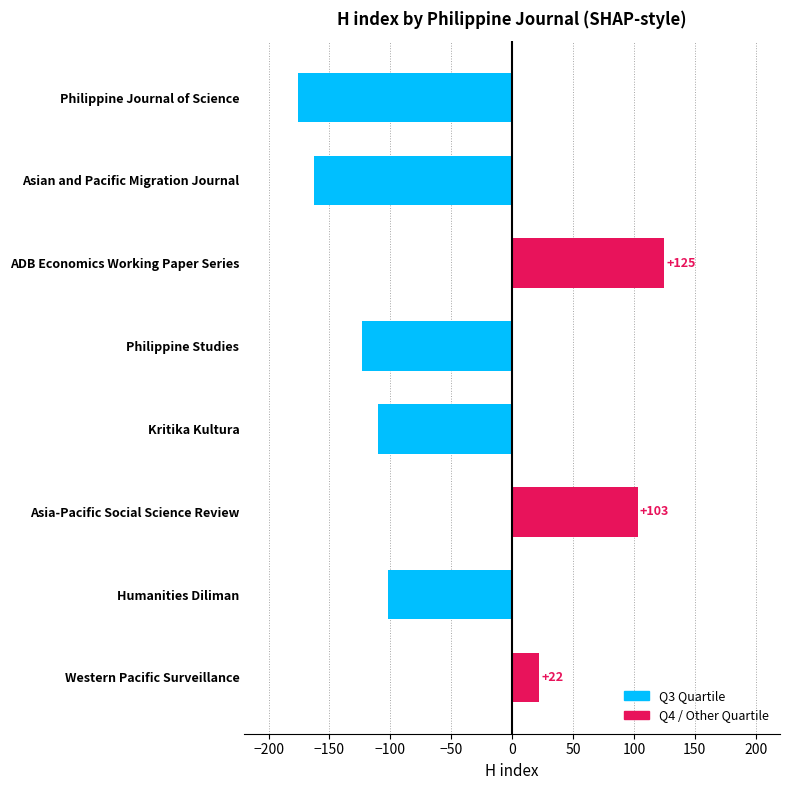

The value at Philippine Journal of Science is 110. True or false?

False